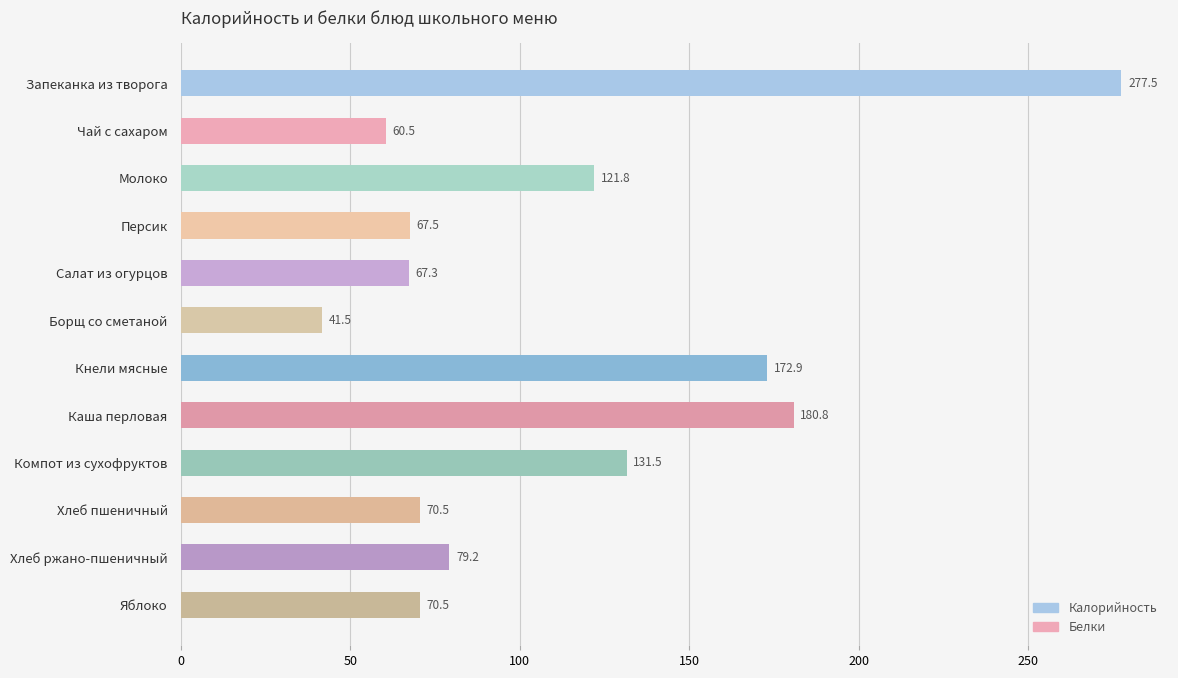

What is the smallest value displayed?

41.5